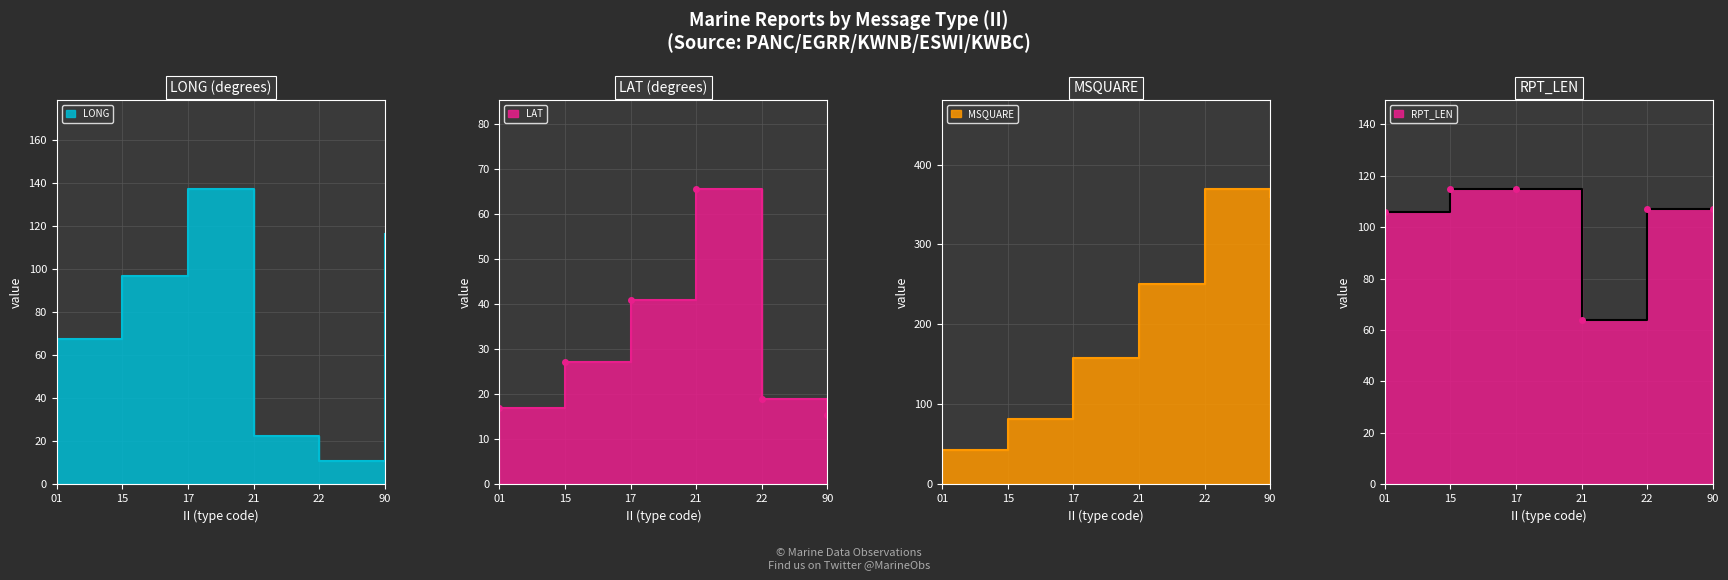

At which category is the sum across all series the highest?

90